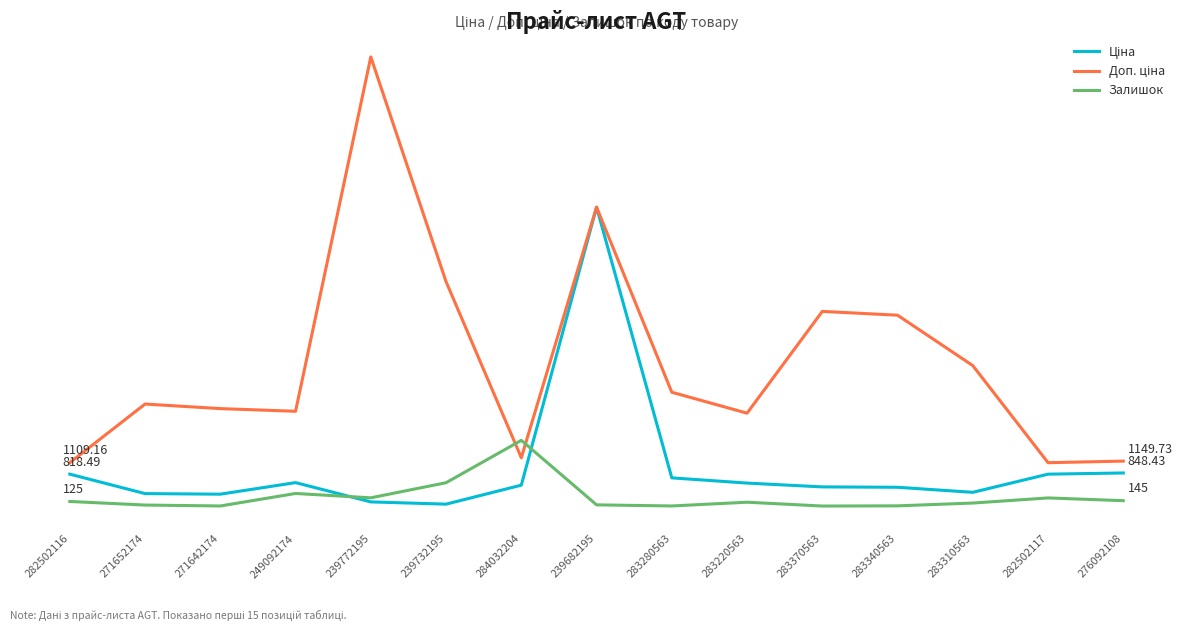

True or false: Залишок has a value of 14.0 at 283340563.

True